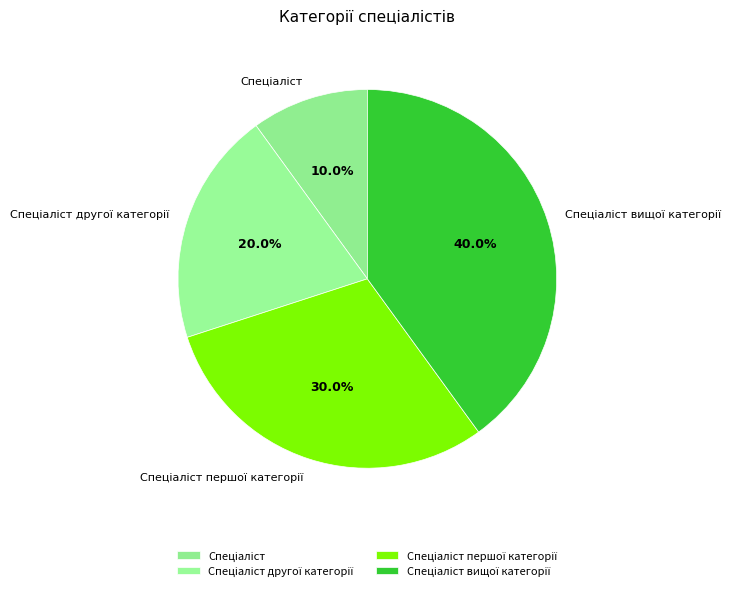

Is there a majority slice in this chart?

No